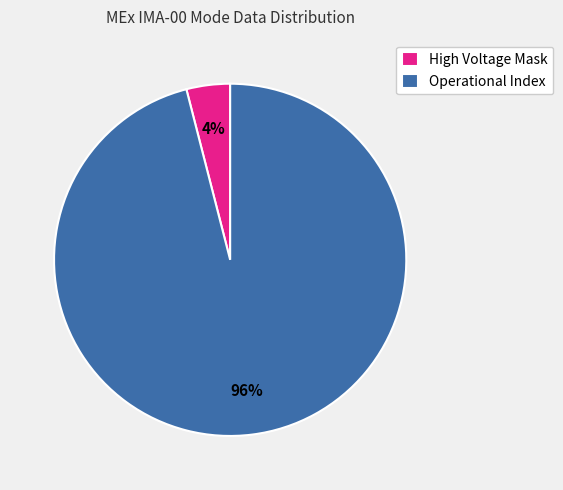

To the nearest percent, what is the average slice percentage?

50%